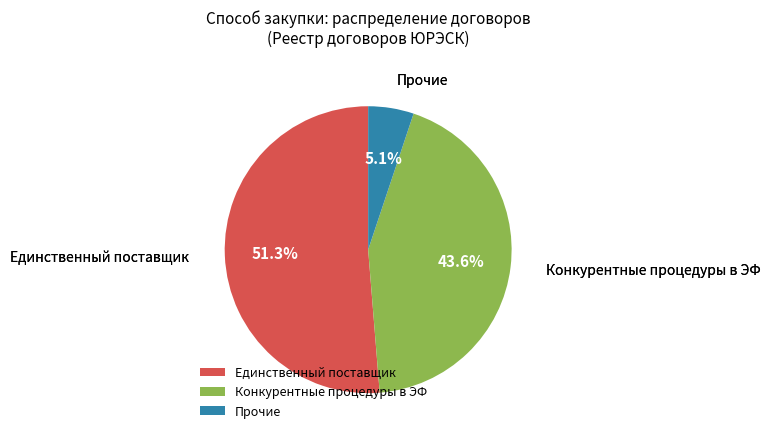

Which category accounts for the majority?

Единственный поставщик